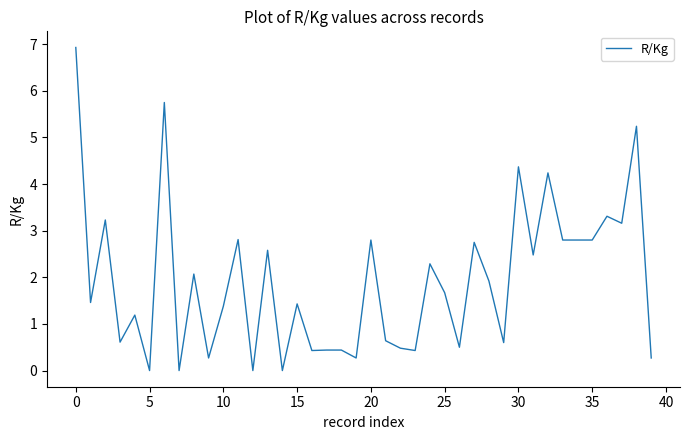

What is the difference between the maximum and minimum values?

6.9